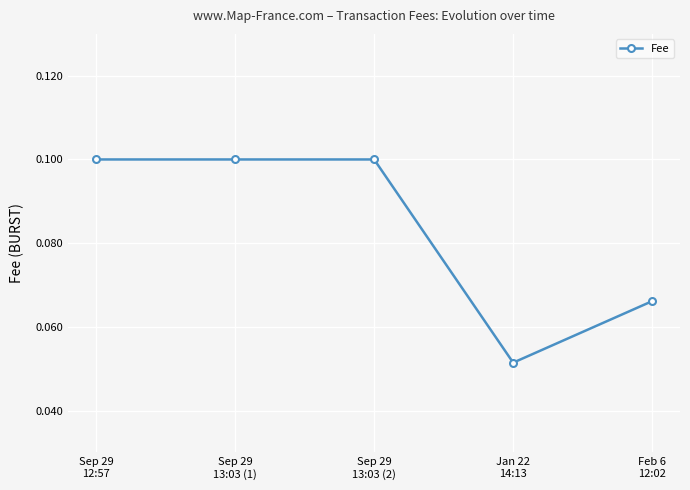

What is the sum of all values?

0.4